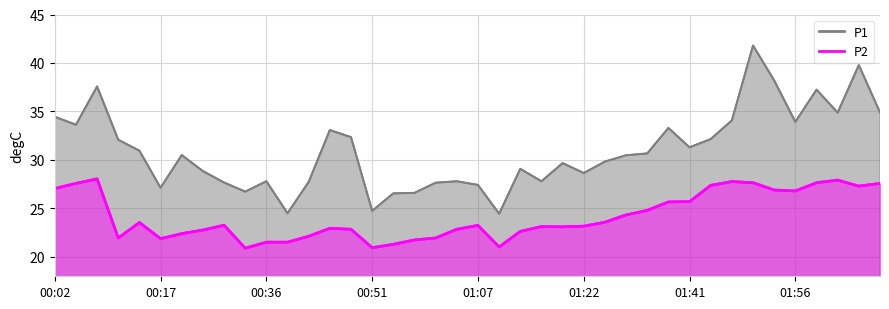

What is the maximum value for P2?

28.1